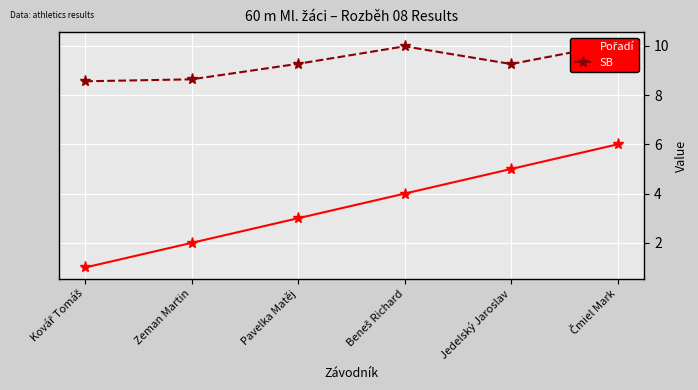

What is the label of the 2nd point from the left?

Zeman Martin